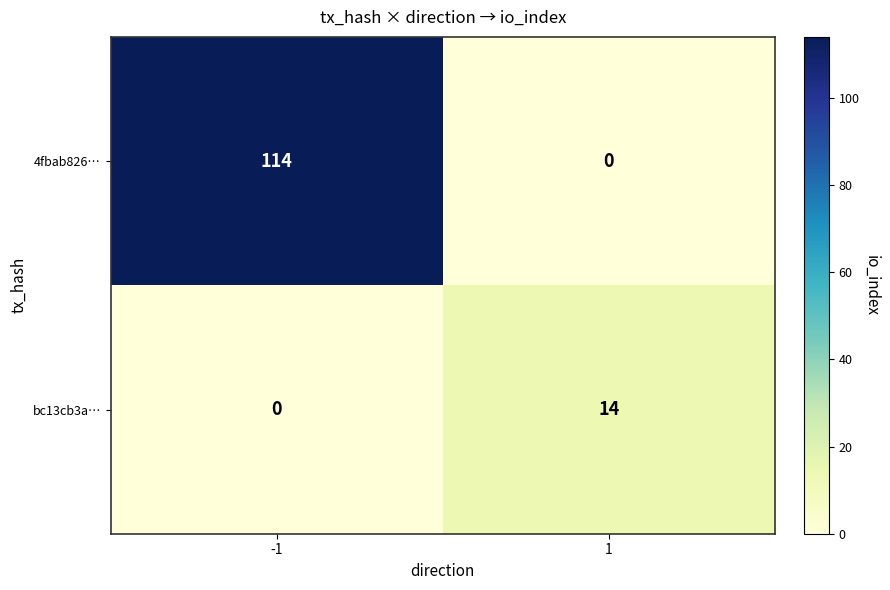

Reading left to right, list all the values displayed in this chart.

4fbab826…: 114	0
bc13cb3a…: 0	14